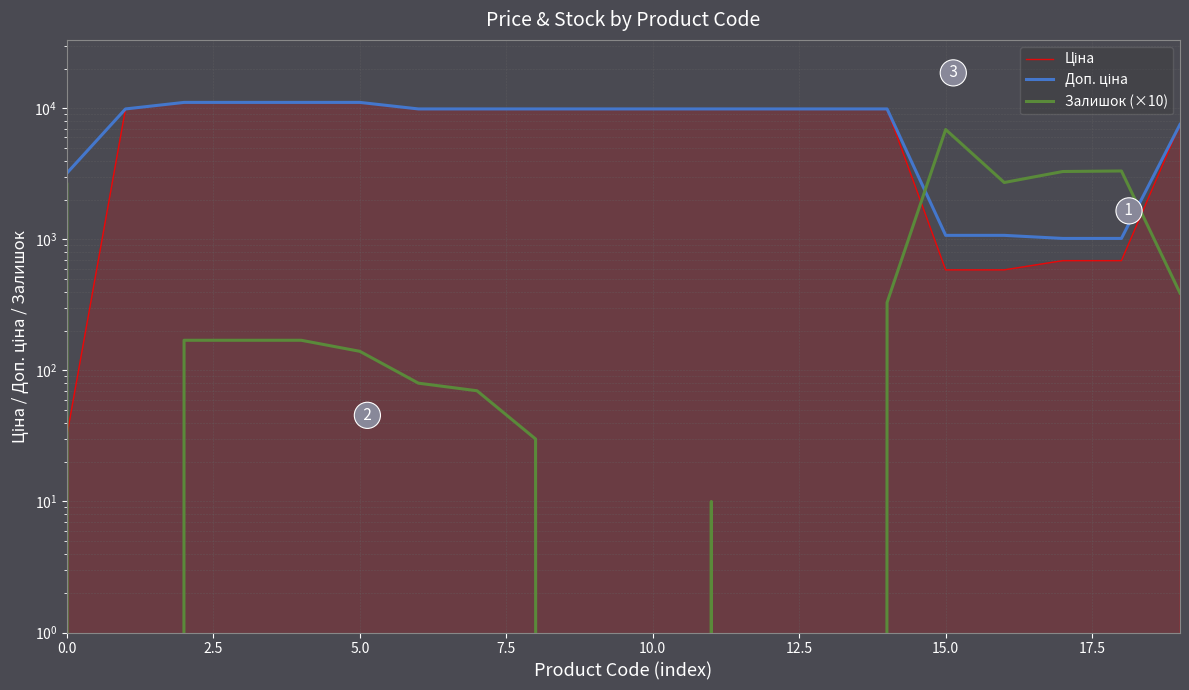

How many data points in Залишок (×10) are above 170?

7